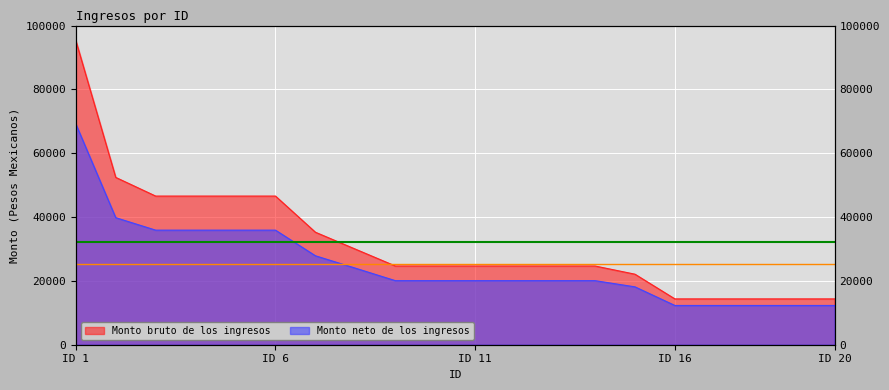

The Monto bruto de los ingresos series shows 14360.0 at ID 16. True or false?

True